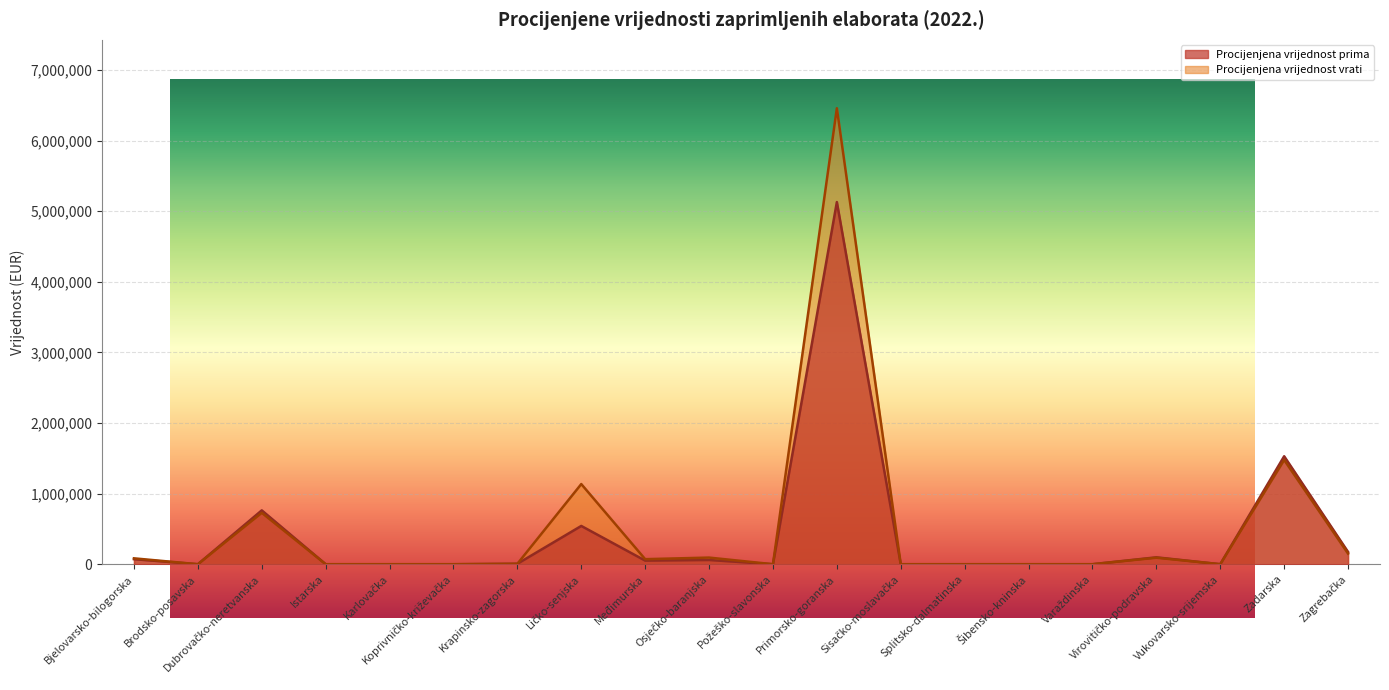

At which category does the chart reach its minimum across all series?

Brodsko-posavska